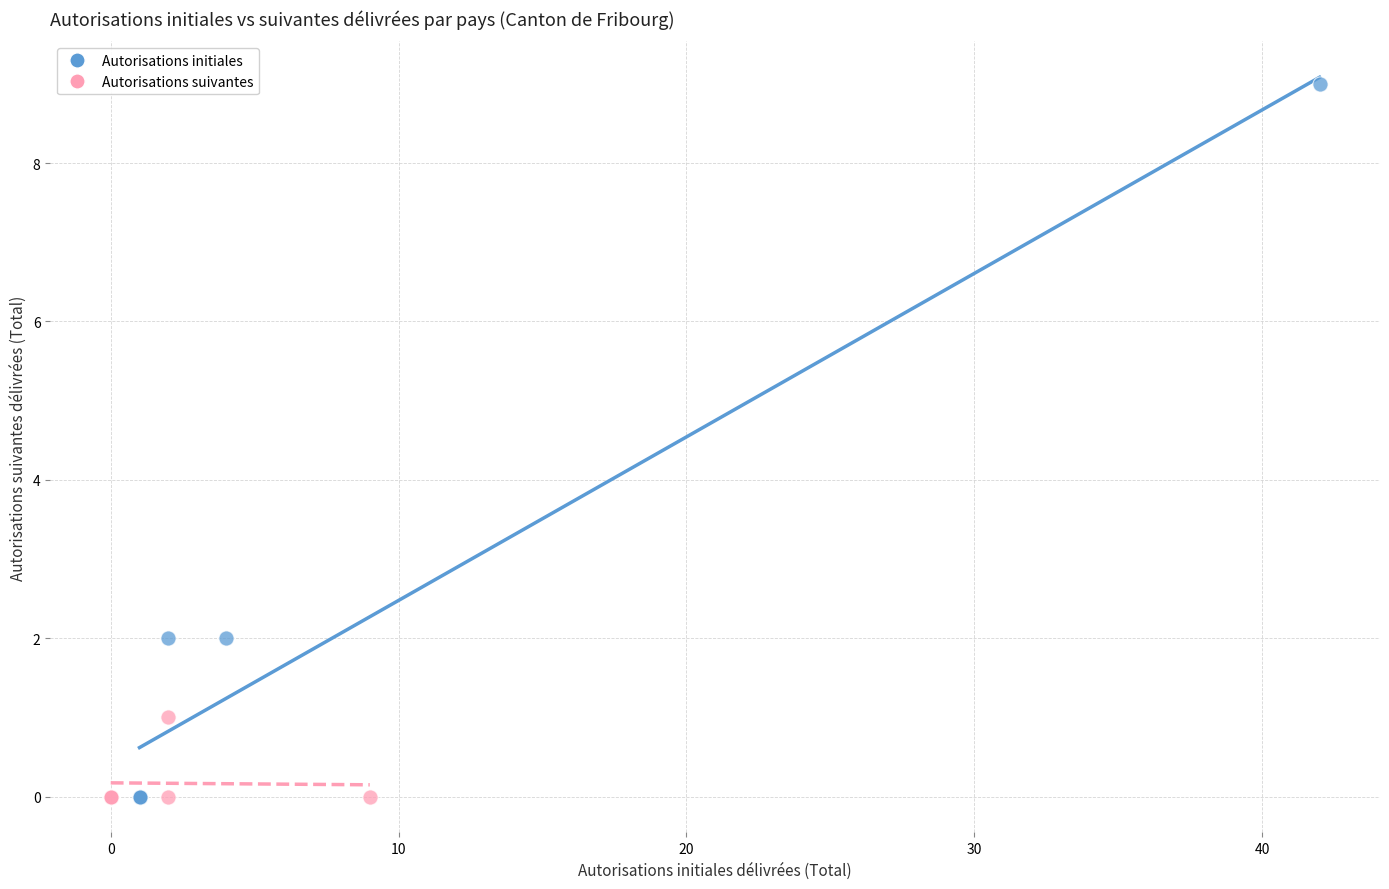

Which series contains the highest Y value?

Autorisations initiales